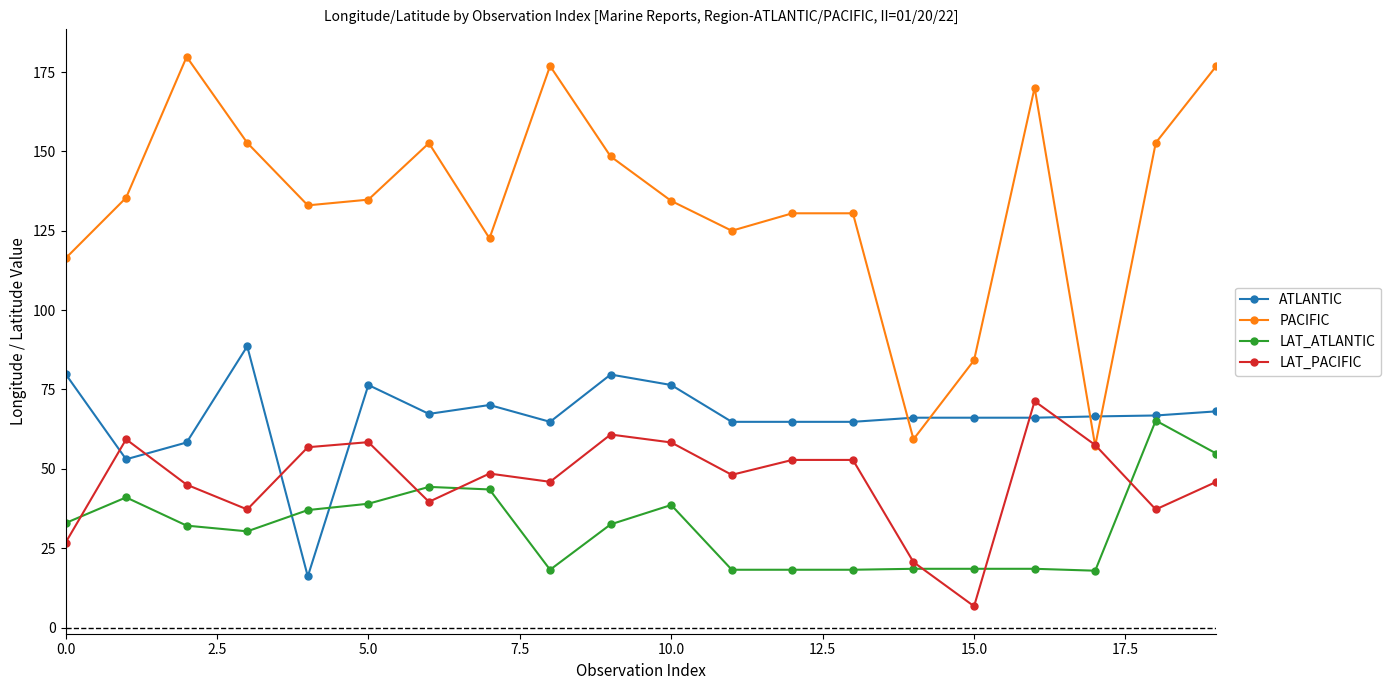

Which series has the largest total across all categories?

PACIFIC